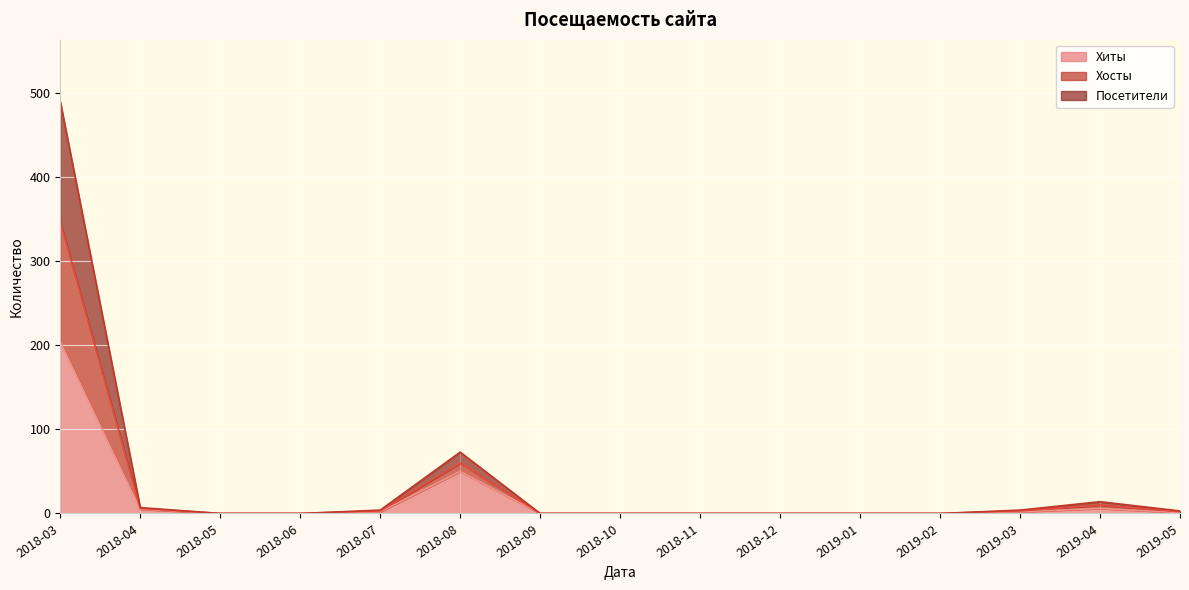

What is the sum of all Хиты values?

270